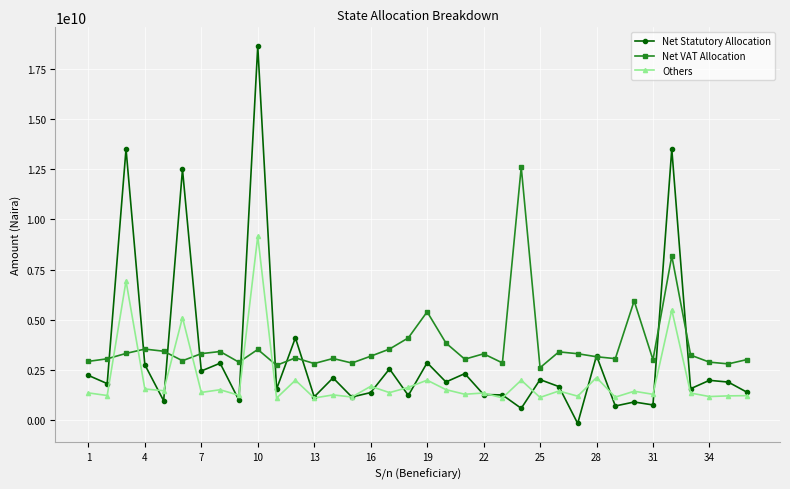

At how many categories does at least one series exceed 7660040417?

5